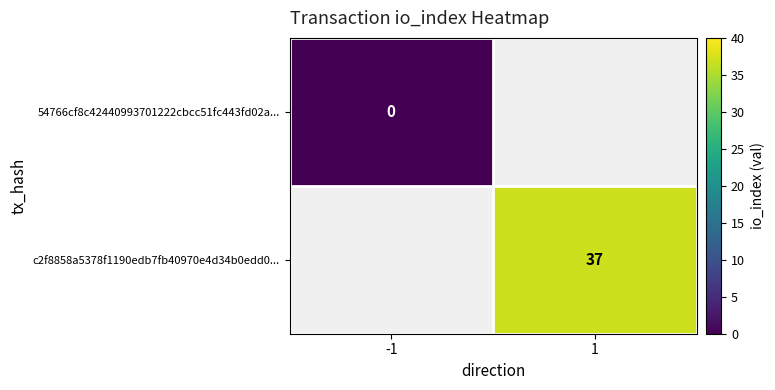

Which has a higher value, -1 or 1?

1